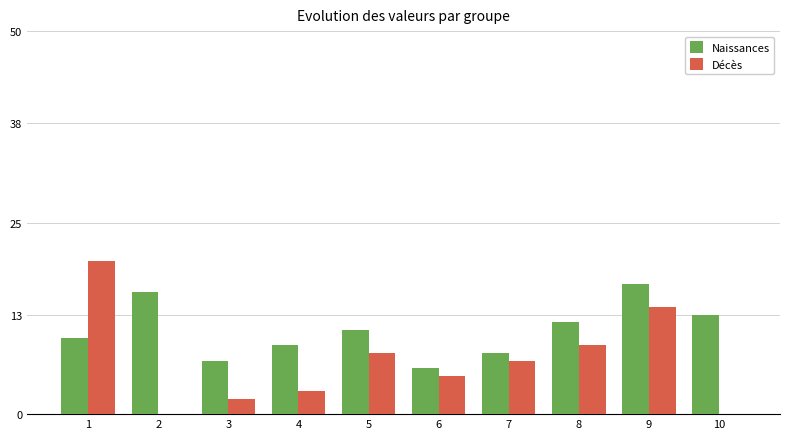

What is the sum of the Naissances values at 7 and 5?

19